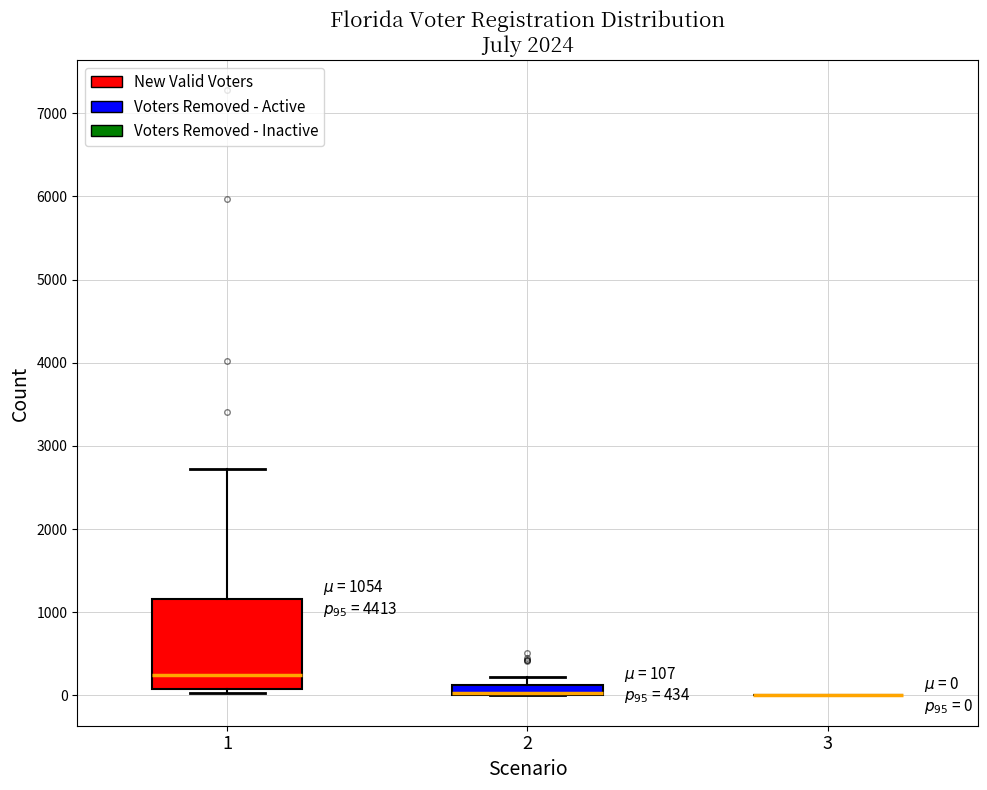

Which box is the tallest, from its lower edge to its upper edge?

1